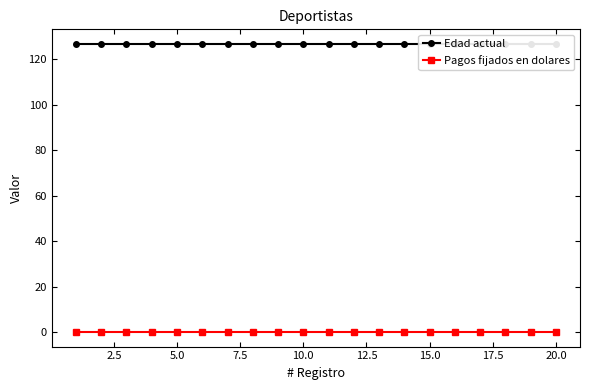

List the series in order of their peak value, lowest first.

Pagos fijados en dolares, Edad actual